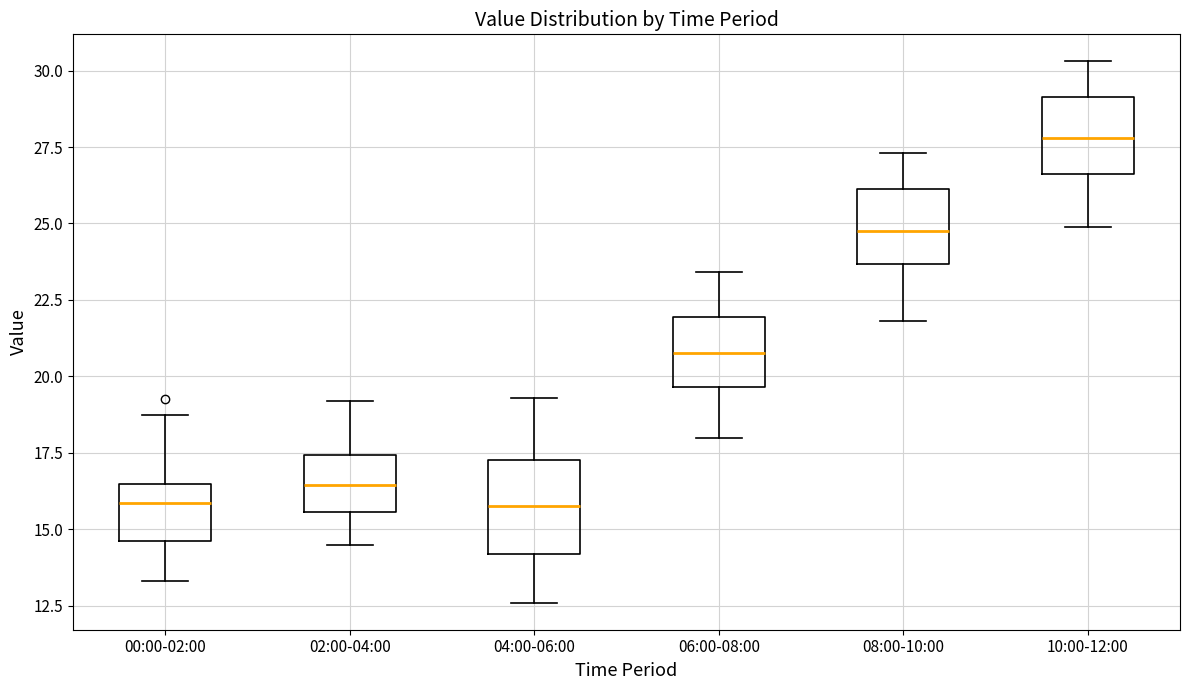

Comparing the boxes themselves (not the whiskers), which one is the tallest?

04:00-06:00